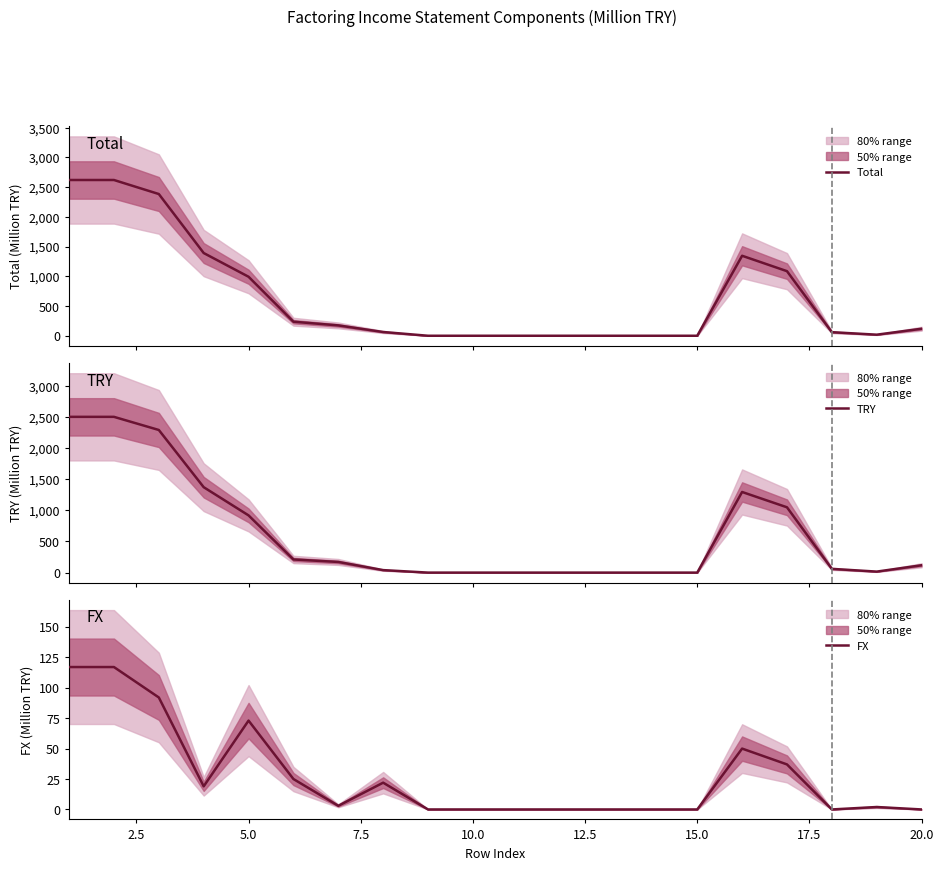

True or false: Total and FX cross at least once.

False